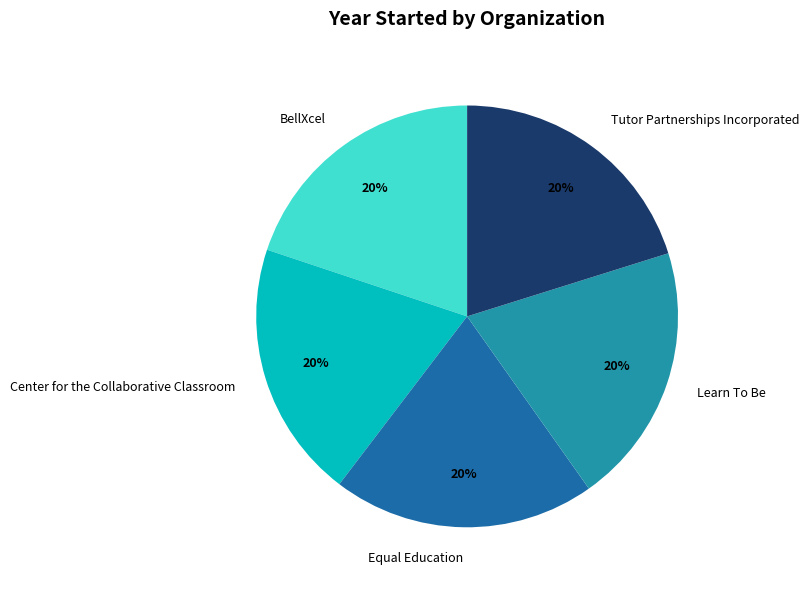

What is the ratio of the value at Learn To Be to the value at Equal Education?

1.0